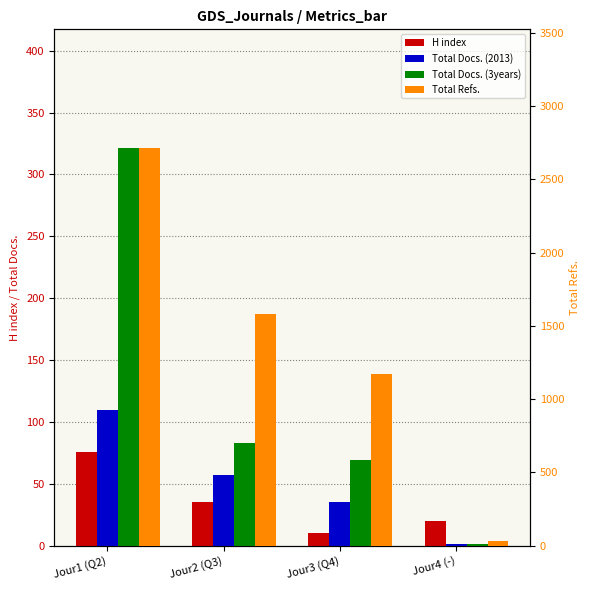

What is the label of the 3rd bar from the left?

Jour3 (Q4)